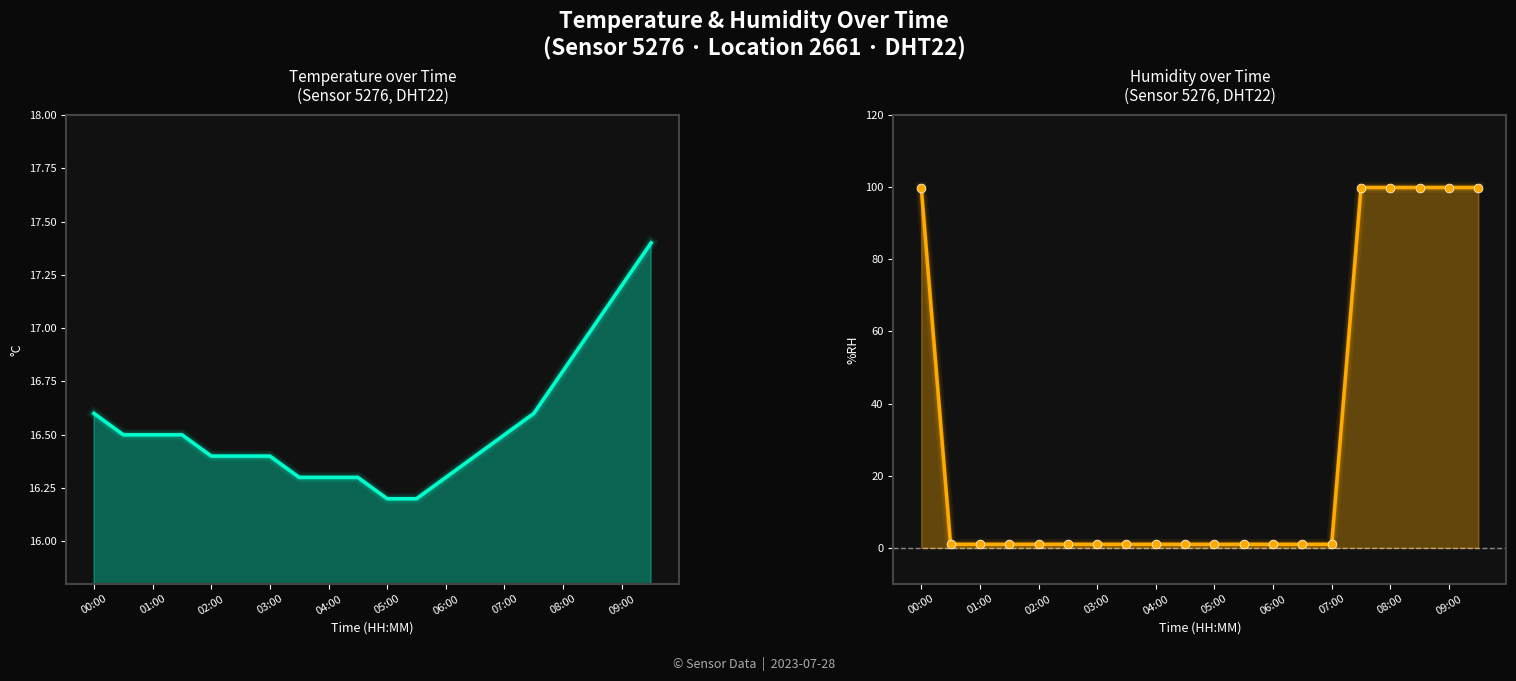

Which series contains the highest Y value?

humidity